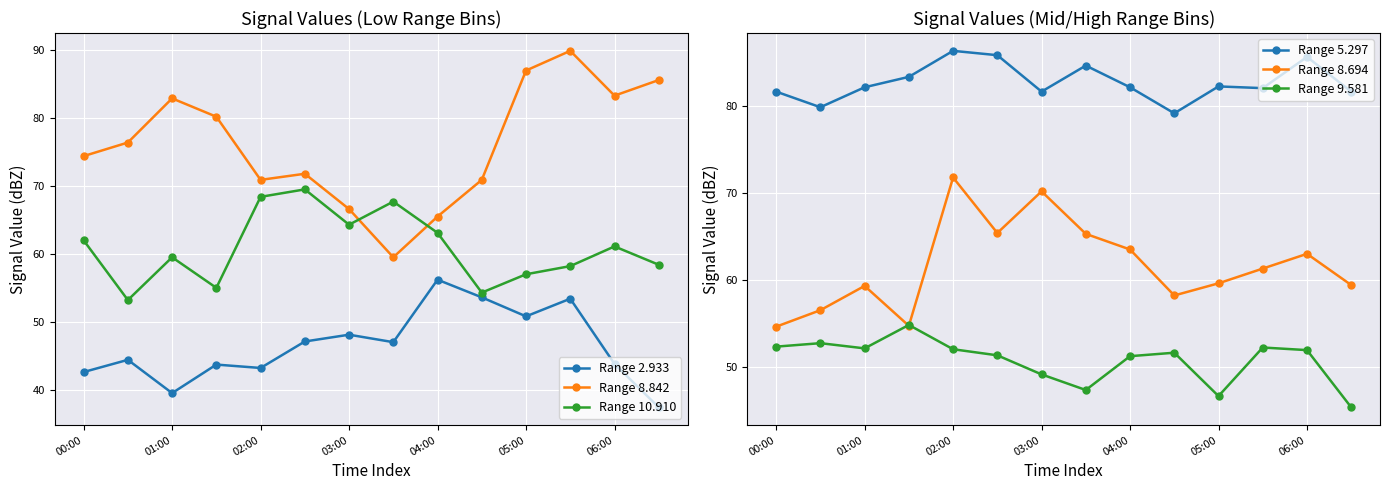

At which category does Range 8.842 reach its first local peak?

01:00